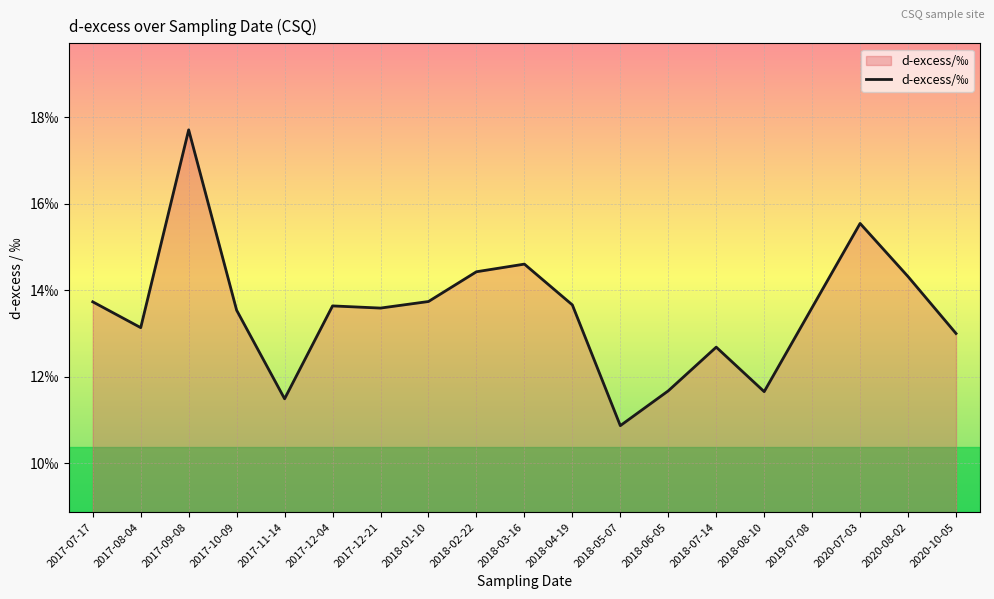

Does the chart display data point markers on the line(s)?

No